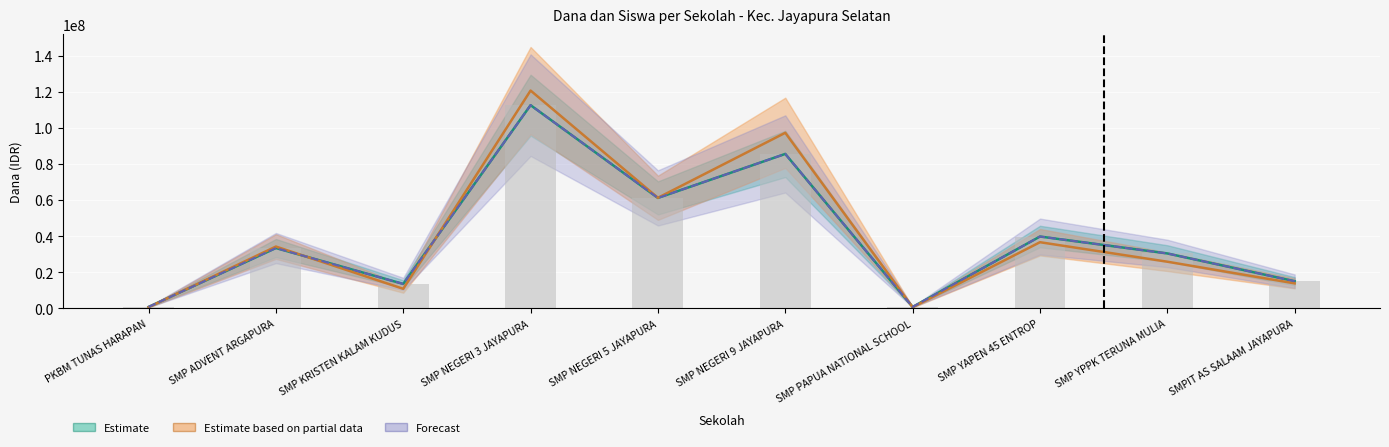

Count the number of categories in the chart.

10